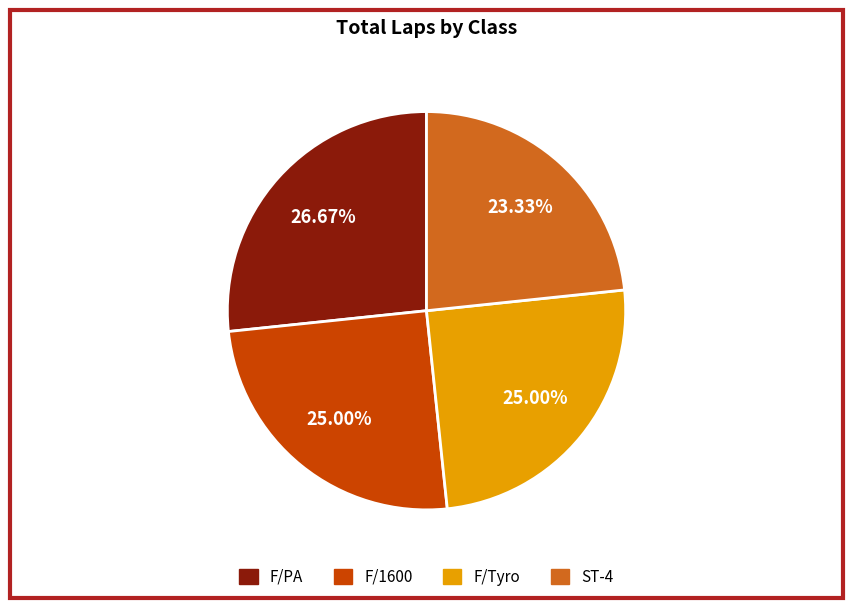

To the nearest percent, what percentage of the pie is F/PA?

27%